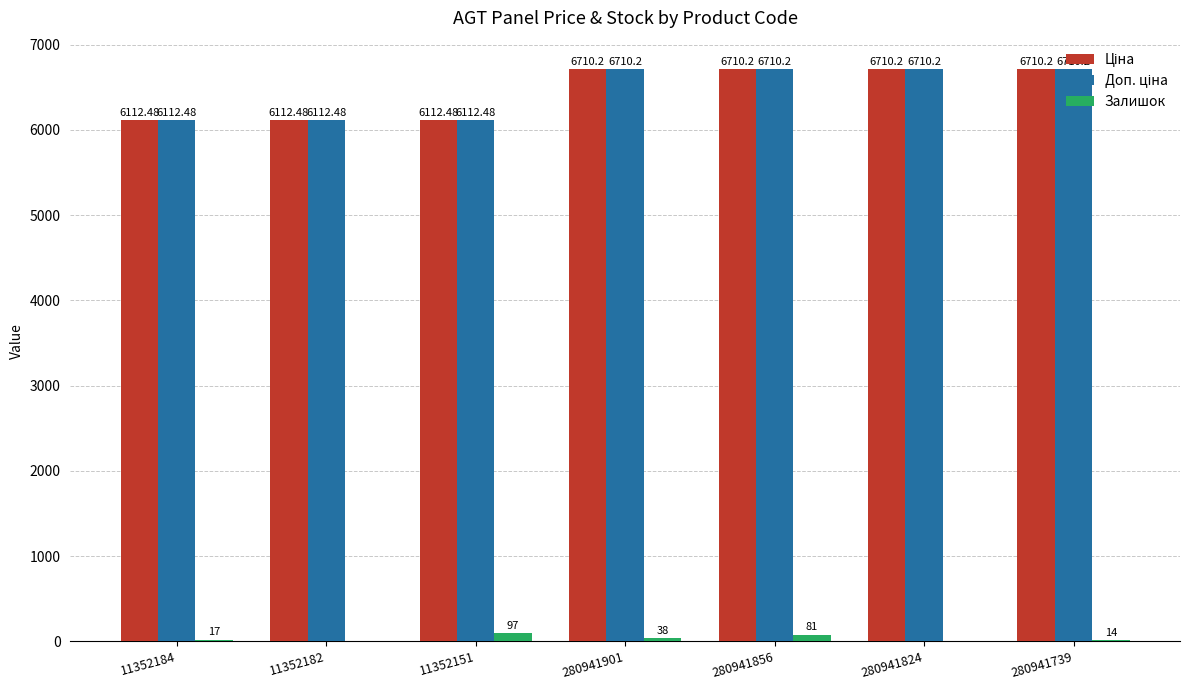

How many groups of bars are there?

7